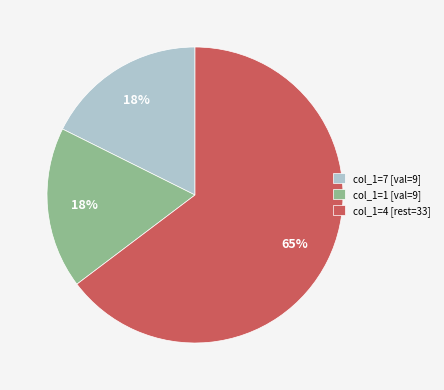

What is the ratio of the value at col_1=1 [val=9] to the value at col_1=4 [rest=33]?

0.3